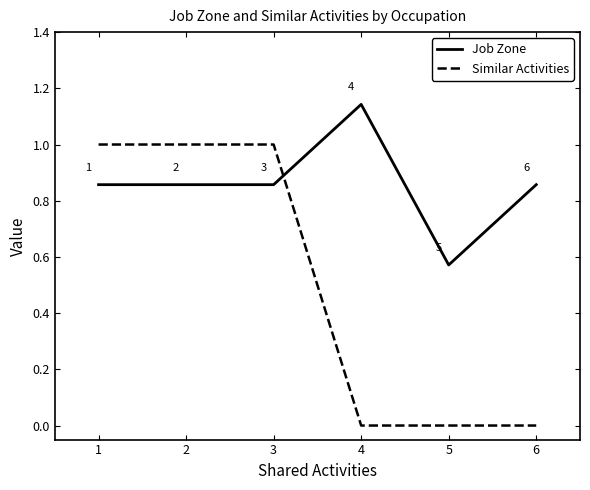

After their last crossing, which series has the higher values: Job Zone or Similar Activities?

Job Zone